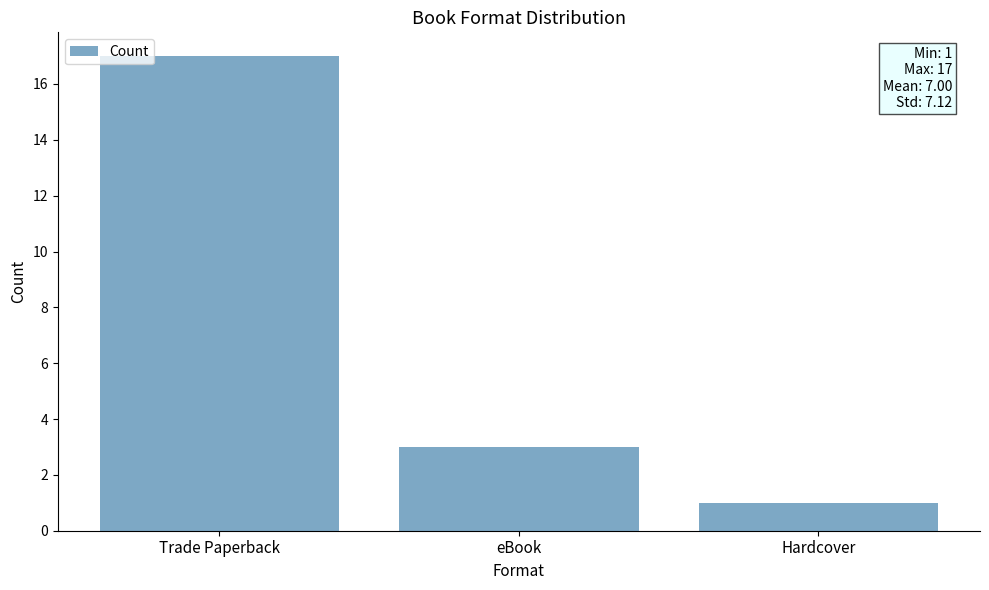

How many bars are there in total?

3